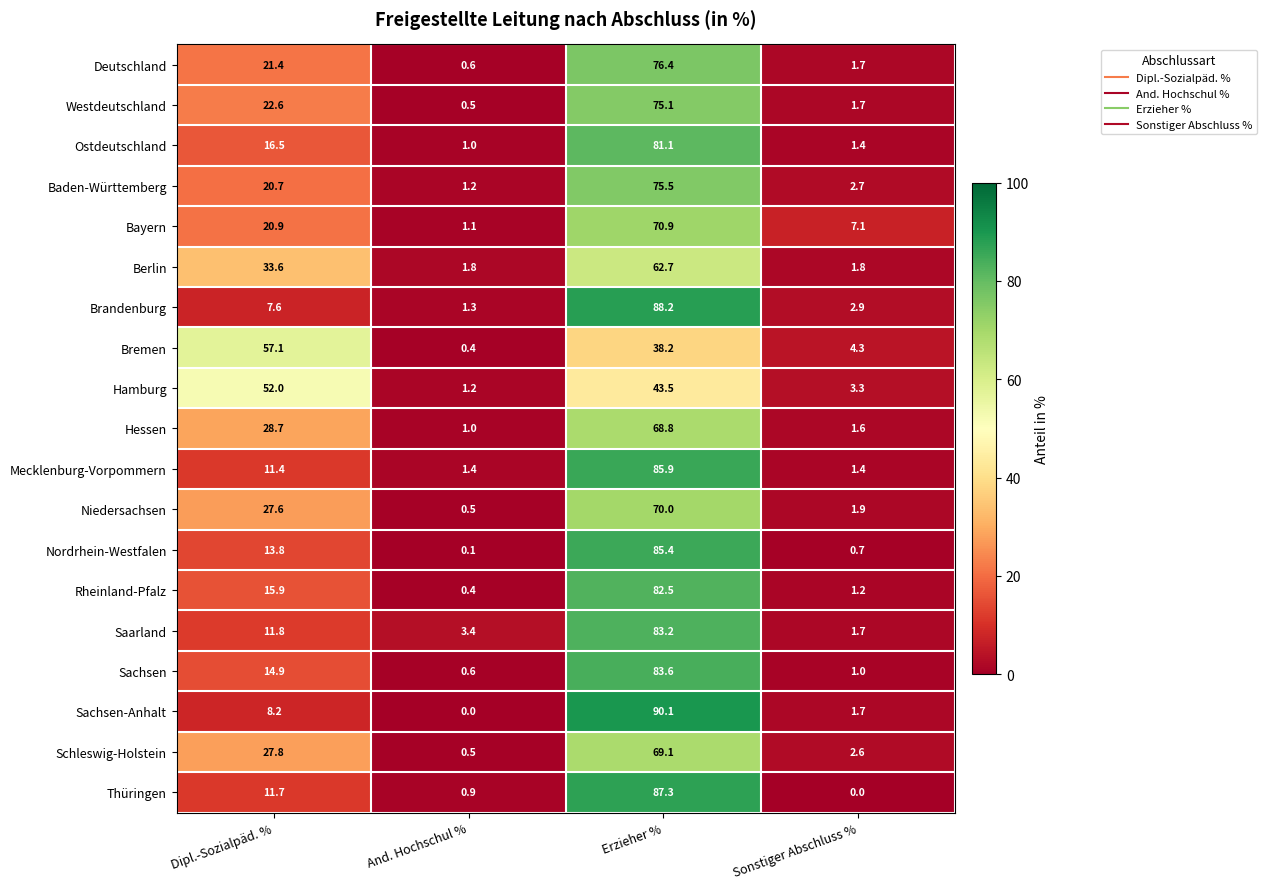

What is the approximate value of Westdeutschland at Erzieher %?

75.1